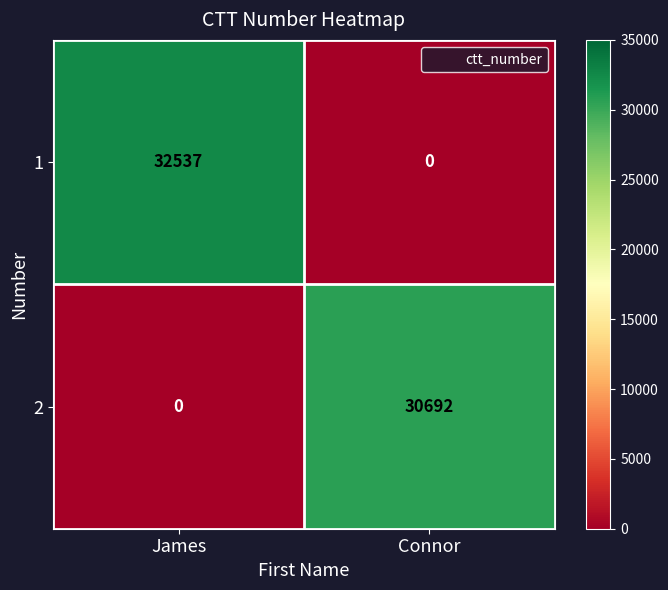

What is the total value across all series at James?

32537